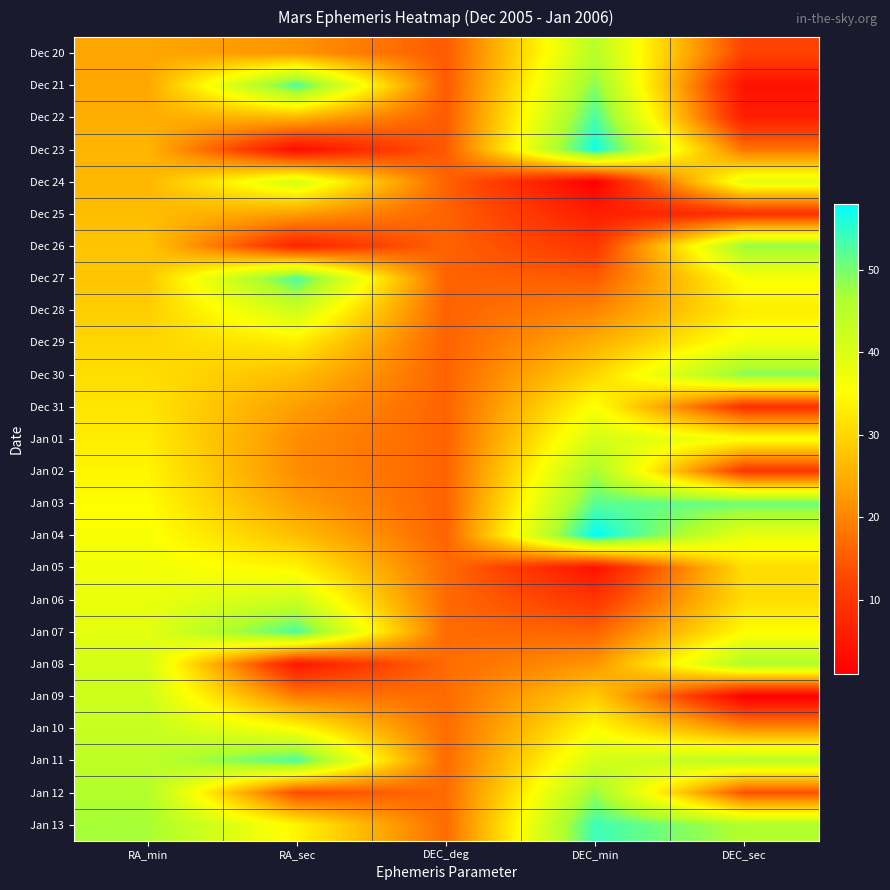

What is the total value across all series at DEC_min?

804